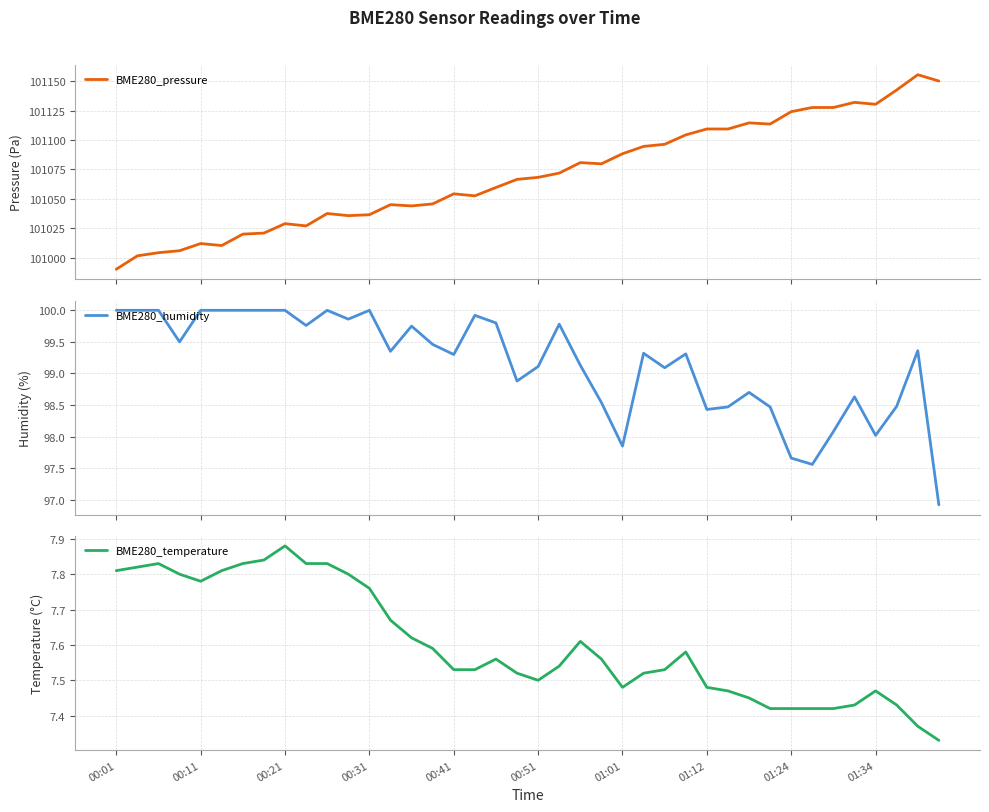

Rank the series at 00:31 from highest to lowest value.

BME280_pressure, BME280_humidity, BME280_temperature